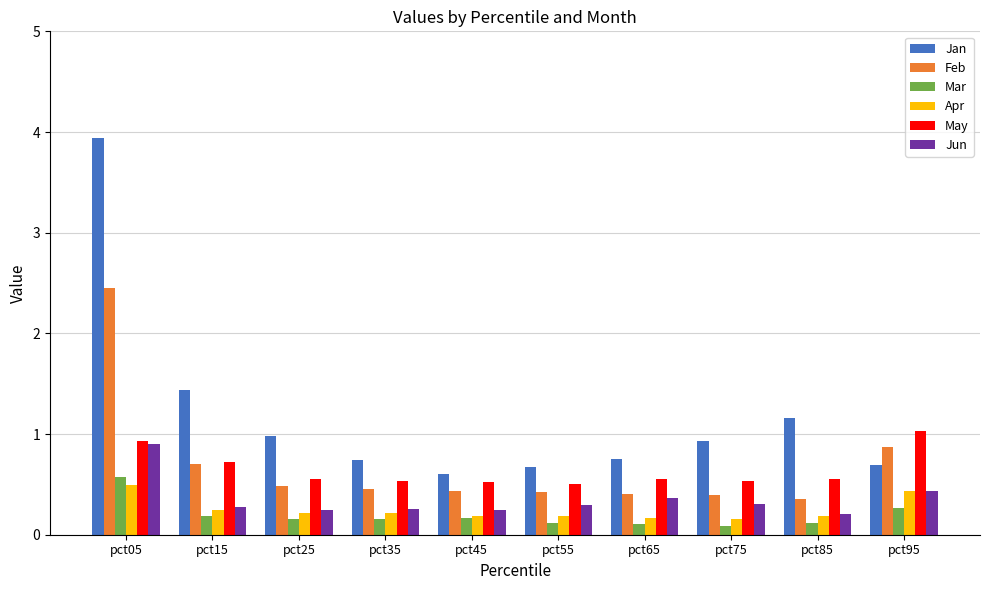

Which series has the largest total across all categories?

Jan